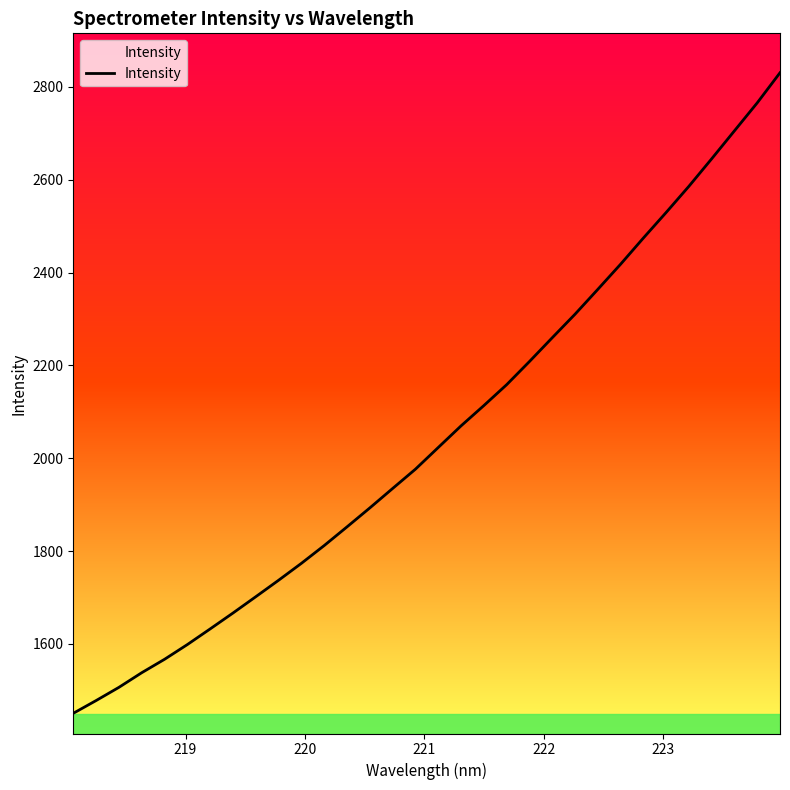

True or false: there are more than 1 points higher than both neighbors.

False